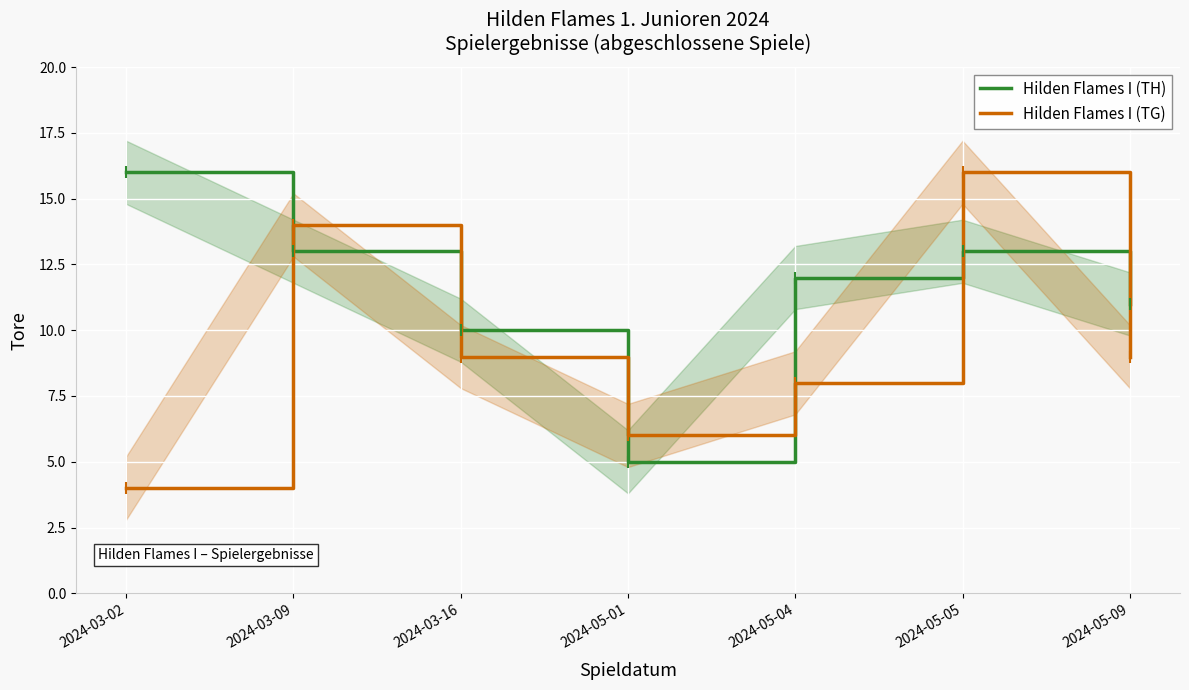

Which series has the largest total across all categories?

Hilden Flames I (TH)